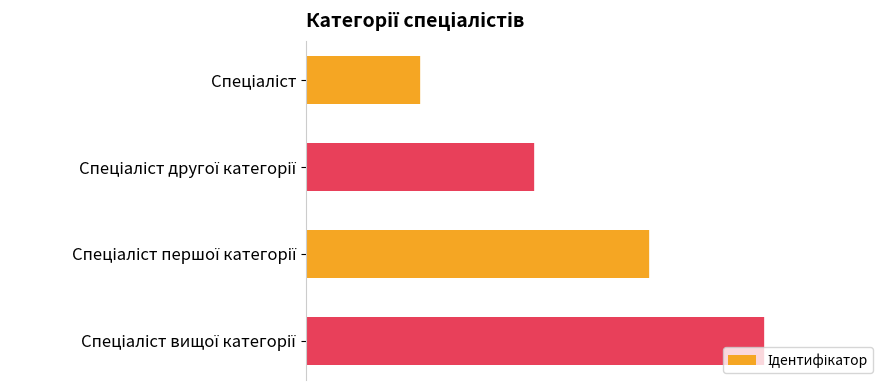

What is the difference between the maximum and minimum values?

3